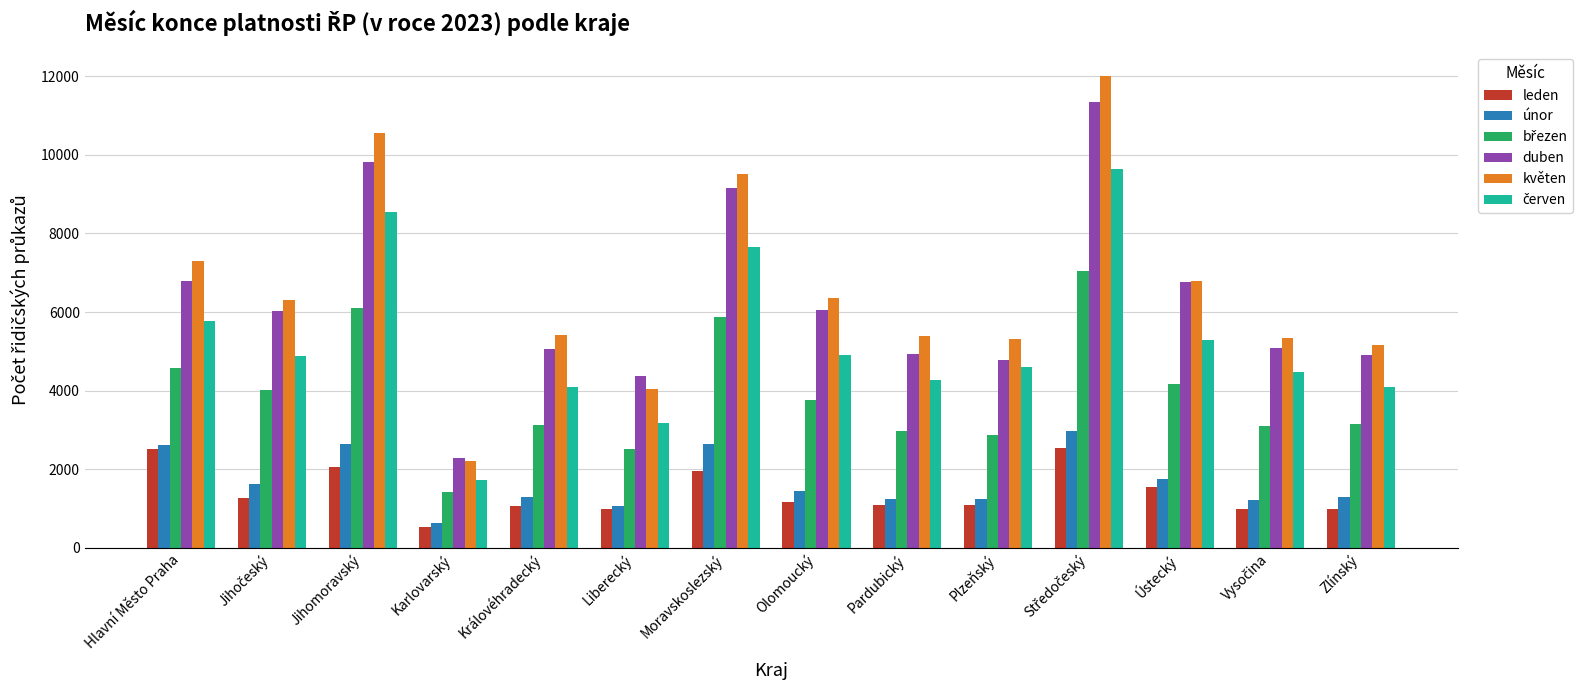

Which series has the largest range (max minus min)?

květen